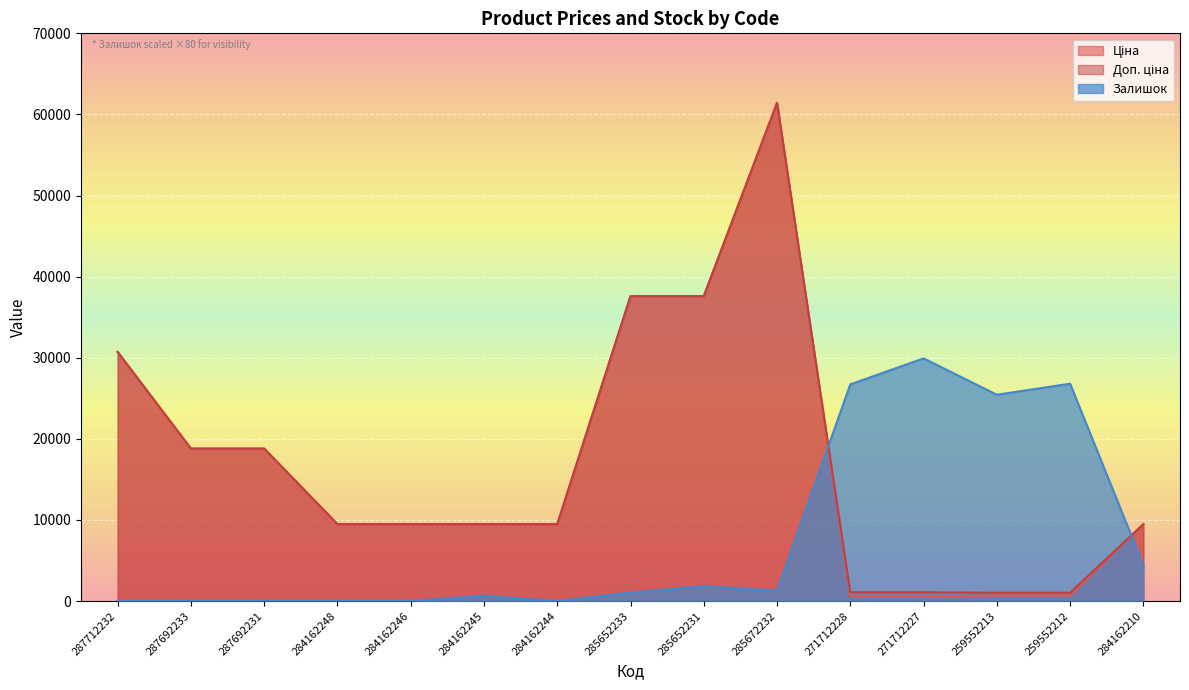

What is the approximate value of Ціна at 284162210?

9480.1